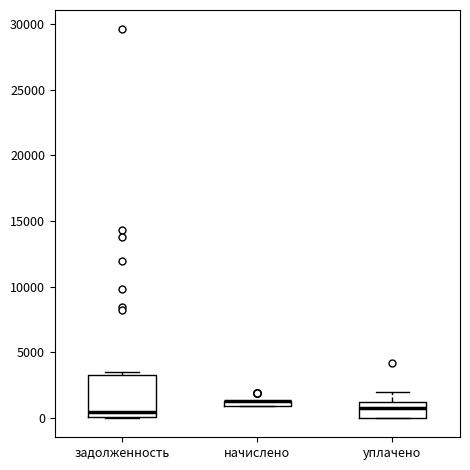

Comparing the boxes themselves (not the whiskers), which one is the tallest?

задолженность